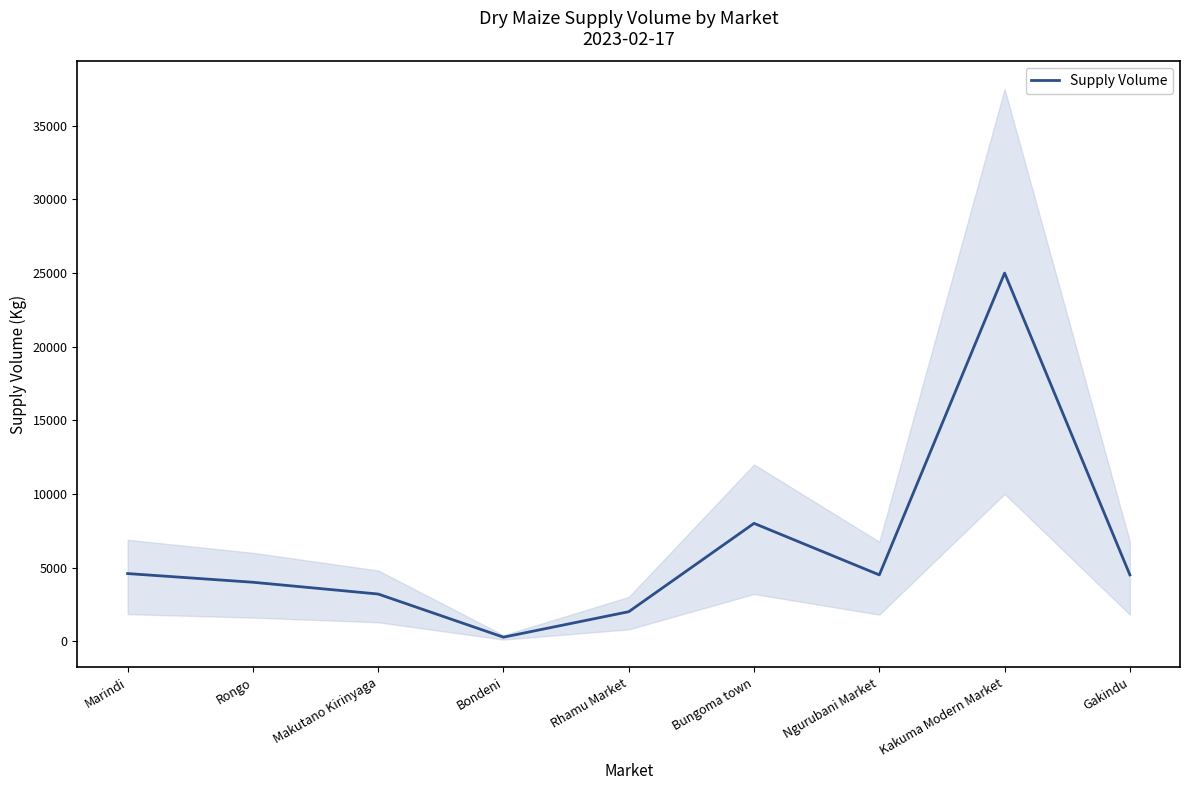

What is the change in value from Bondeni to Bungoma town?

+7730